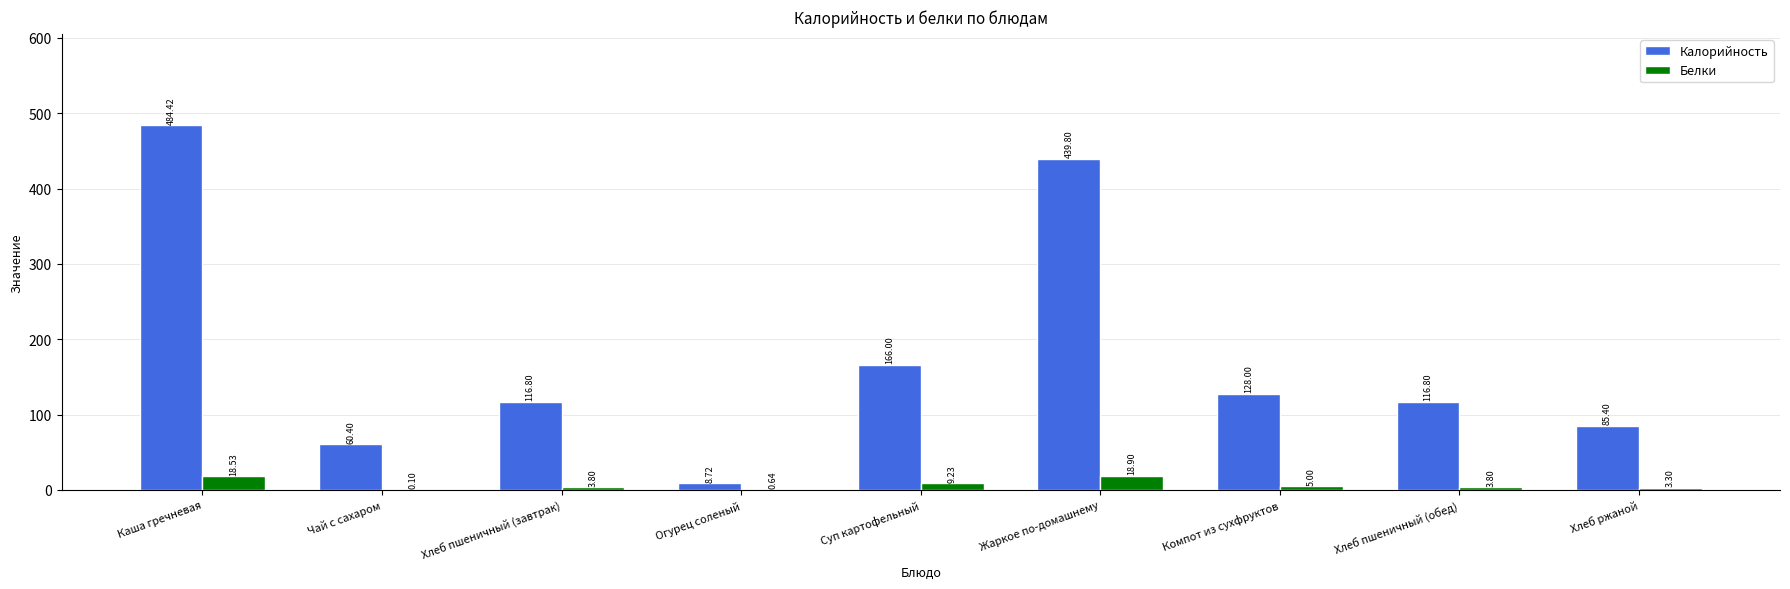

What is the sum of the Белки values at Хлеб пшеничный (завтрак) and Суп картофельный?

13.0